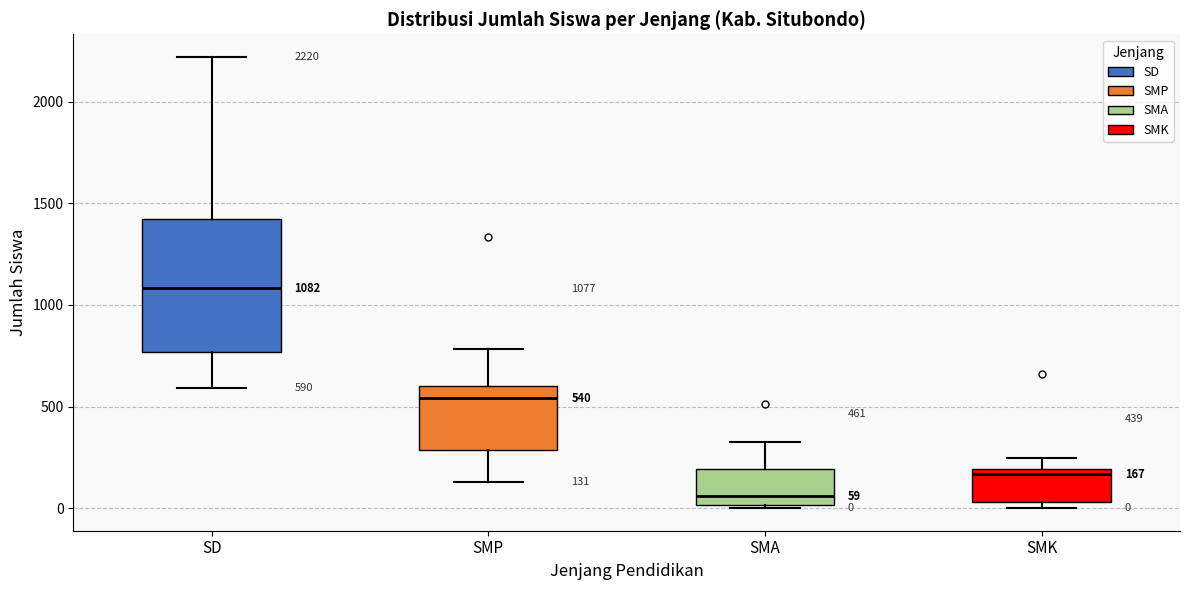

Which box is the tallest, from its lower edge to its upper edge?

SD